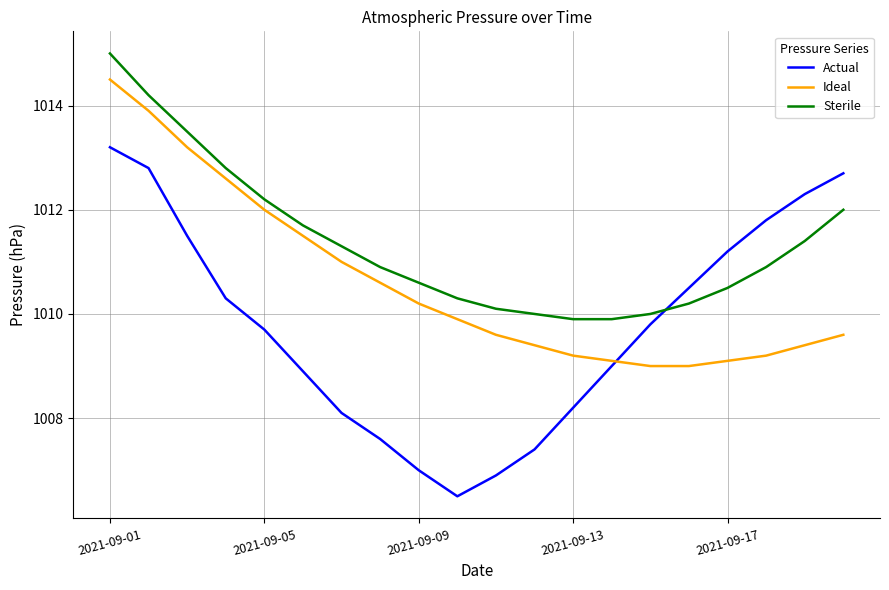

What is the smallest value displayed?

1006.5